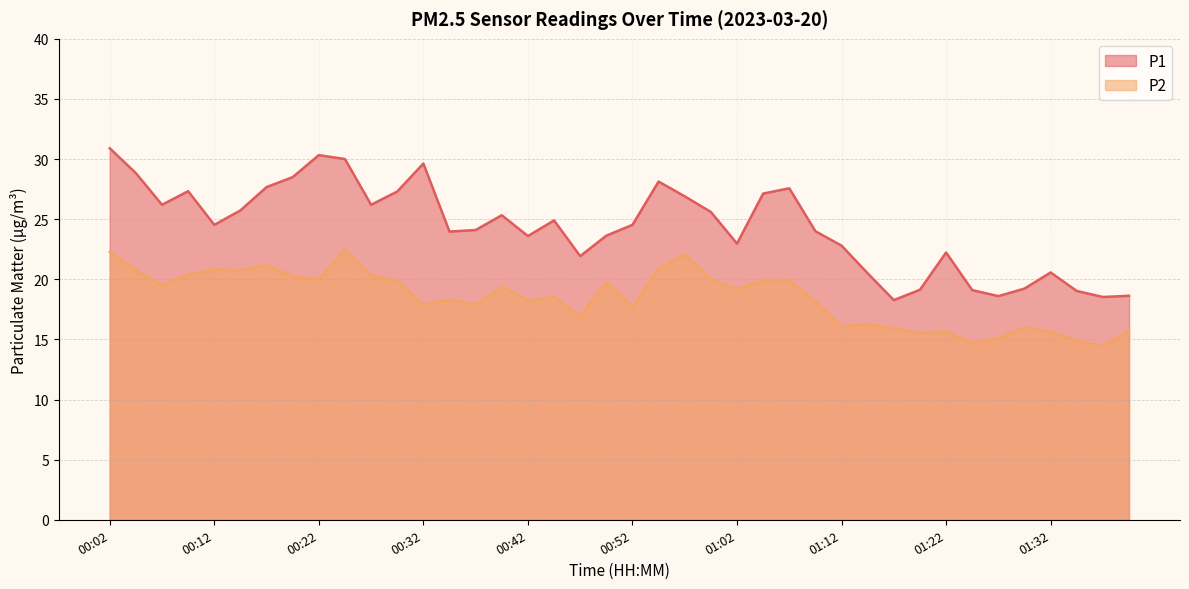

The value of P2 at 01:02 is 19.2. True or false?

True